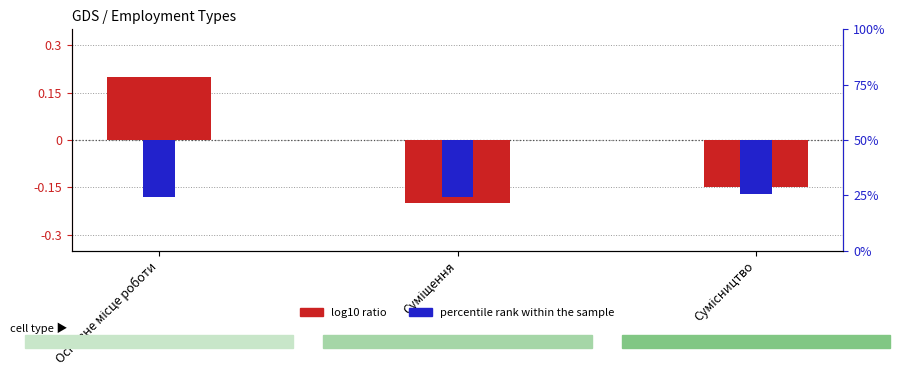

Between Суміщення and Сумісництво, which is larger?

Сумісництво